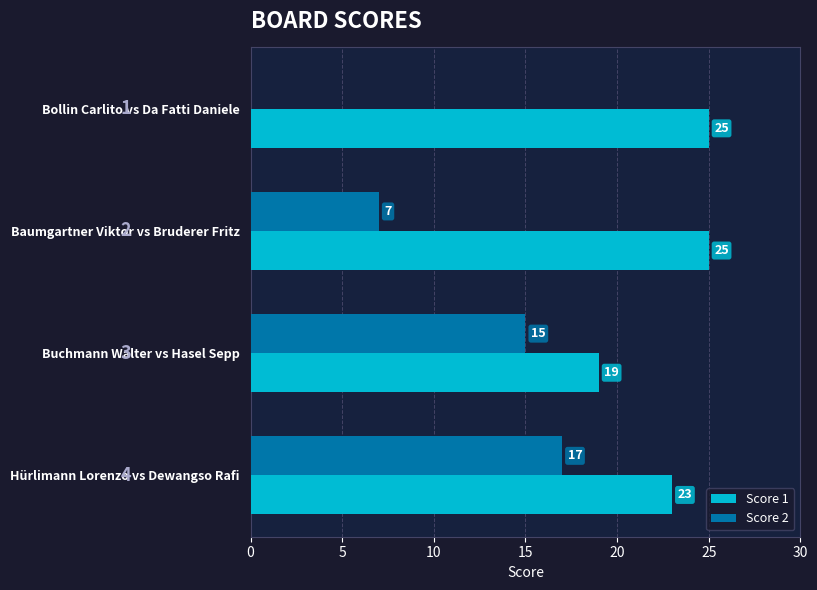

True or false: Score 2 has a value of 10 at Baumgartner Viktor vs Bruderer Fritz.

False